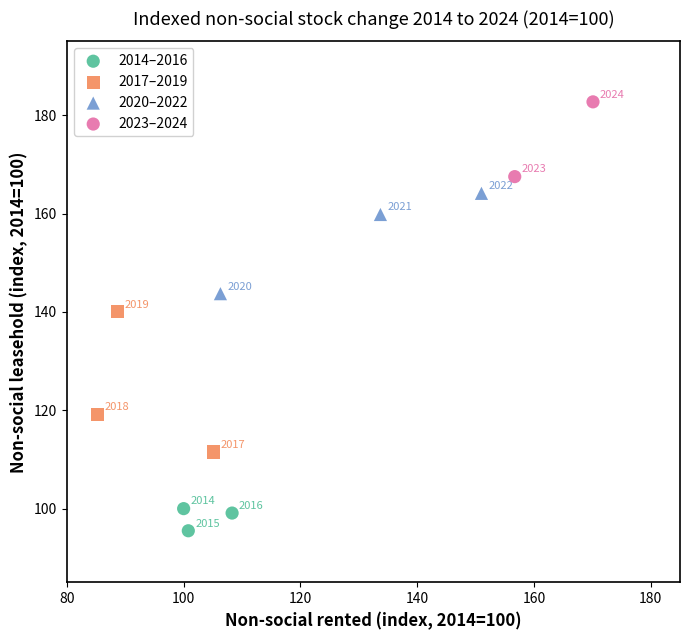

Which series has the widest spread of Y values?

2017–2019